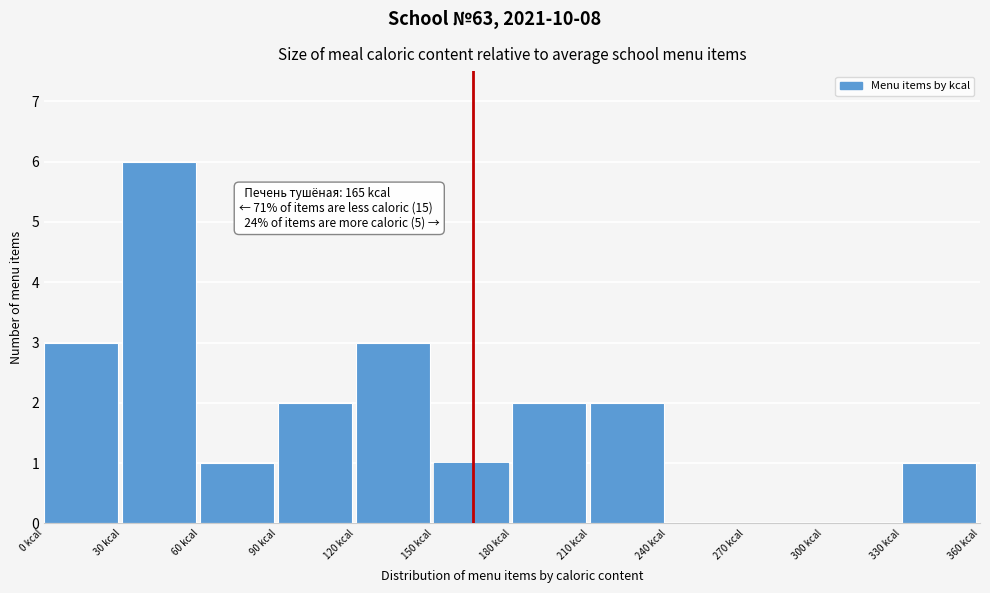

Which range on the x-axis has the tallest bar?

30 to 60